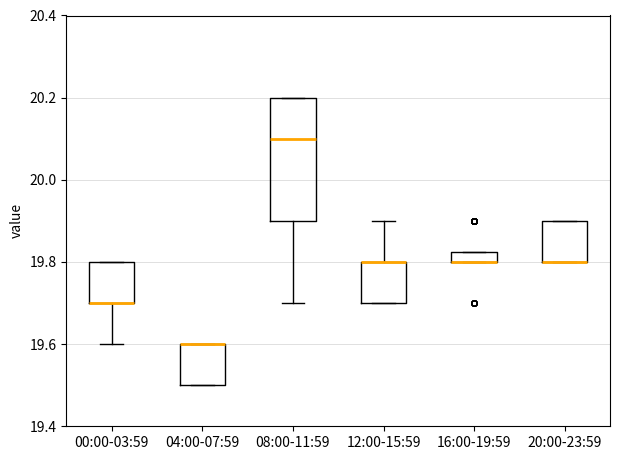

Where is the lower edge of the box for 00:00-03:59 on the y-axis? The values are not printed on the chart, so give them approximately, as read against the axis.

19.70